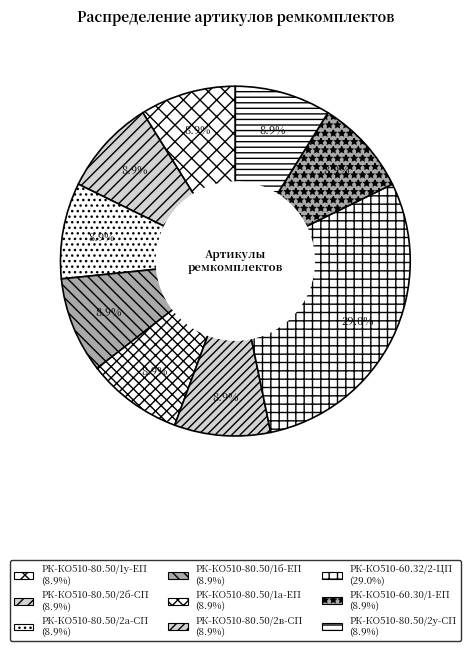

What is the smallest slice in the pie chart?

РК-КО510-60.30/1-ЕП